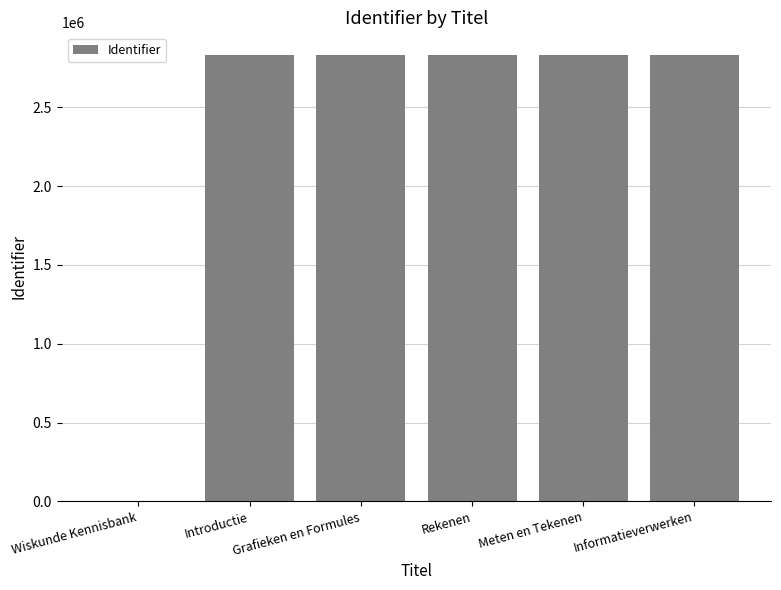

What value does the data have at Meten en Tekenen?

2834261